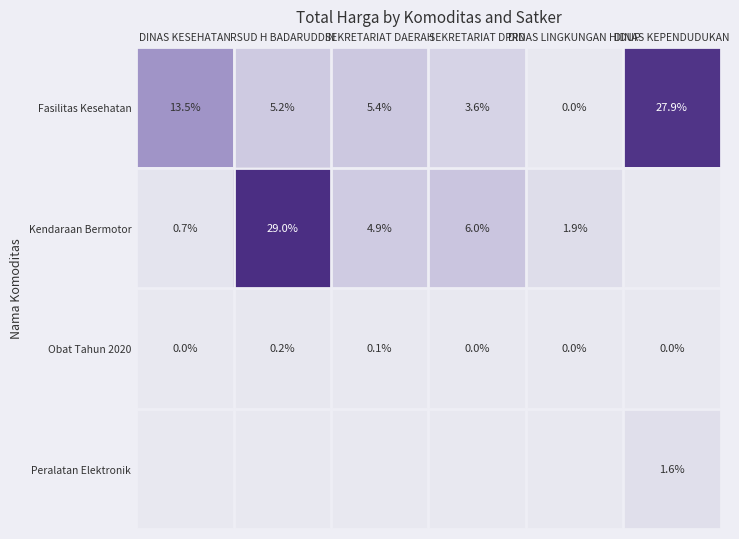

What is the total value across all series at SEKRETARIAT DPRD?

9.6